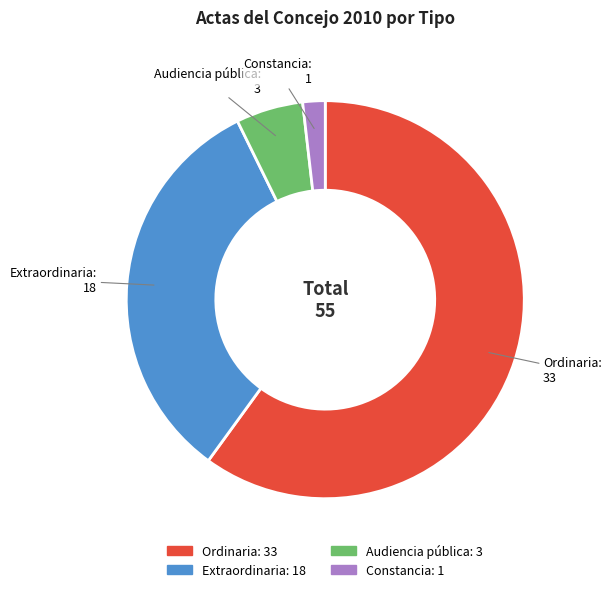

What is the ratio of the value at Extraordinaria to the value at Ordinaria?

0.5